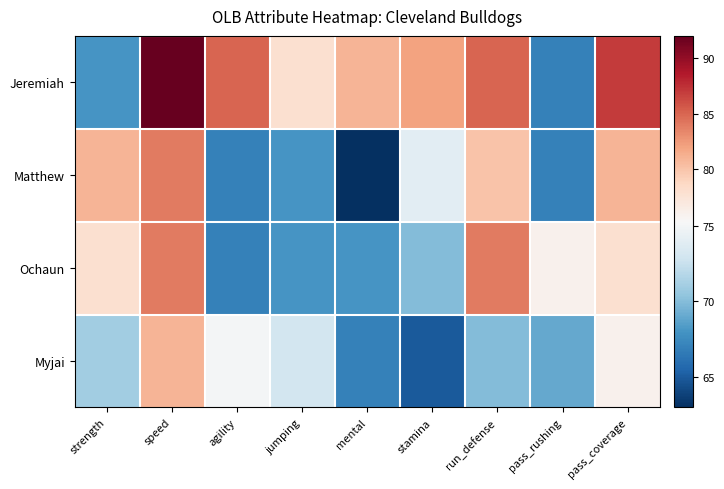

What is the spread (max minus min) of values at mental?

18